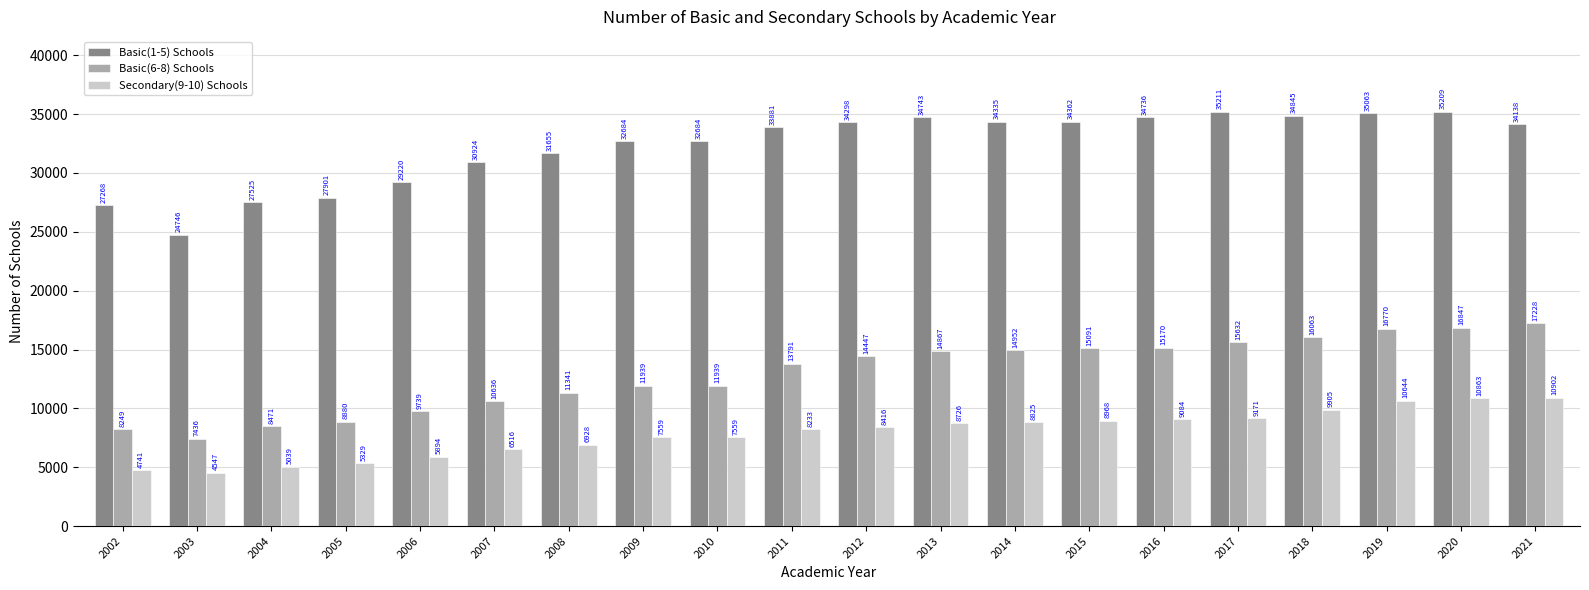

What is the difference between the Basic(1-5) Schools values at 2007 and 2017?

4287